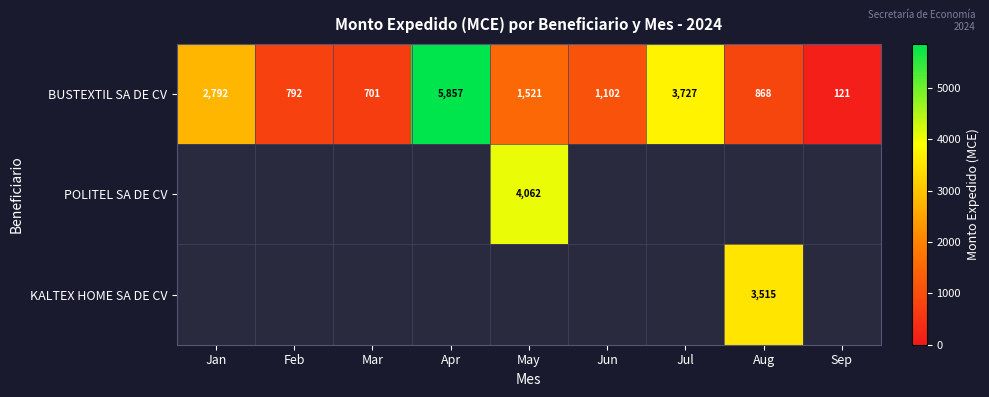

At how many categories does at least one series exceed 182?

8